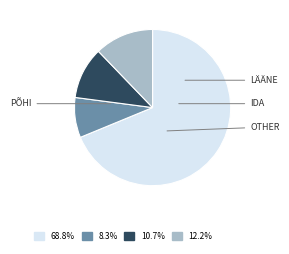

How many slices are in this pie chart?

4